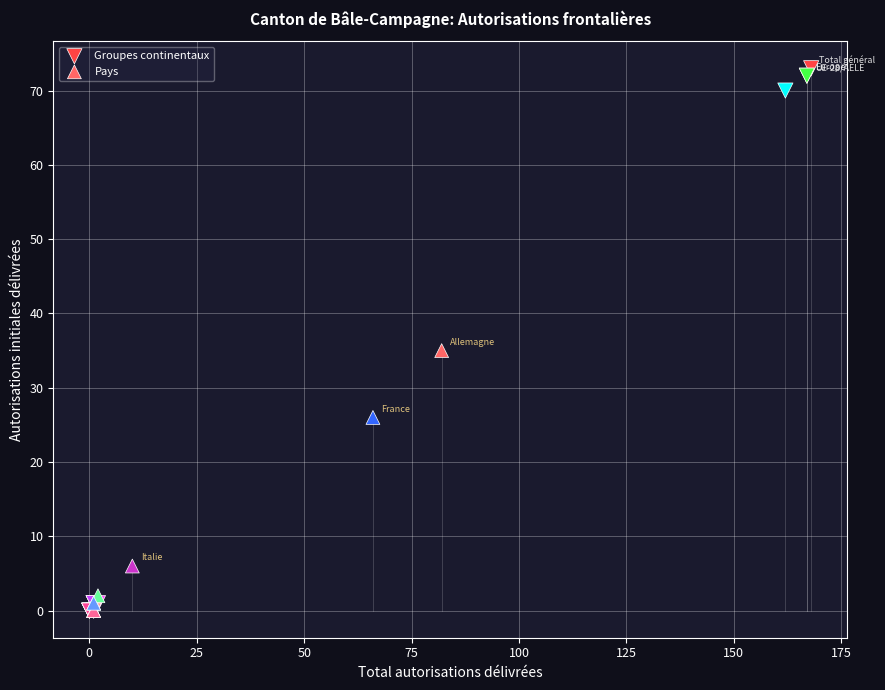

Which series has the largest Y range (max minus min)?

Groupes continentaux